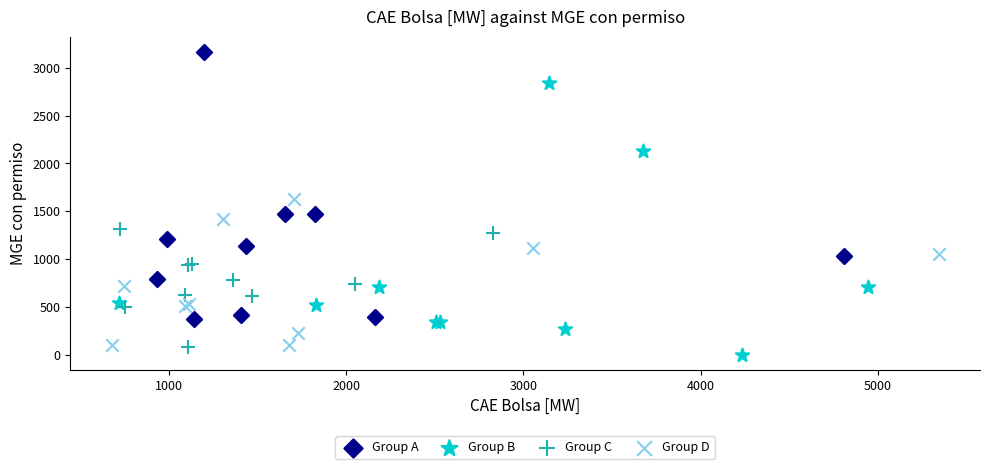

Which series contains the highest Y value?

Group A